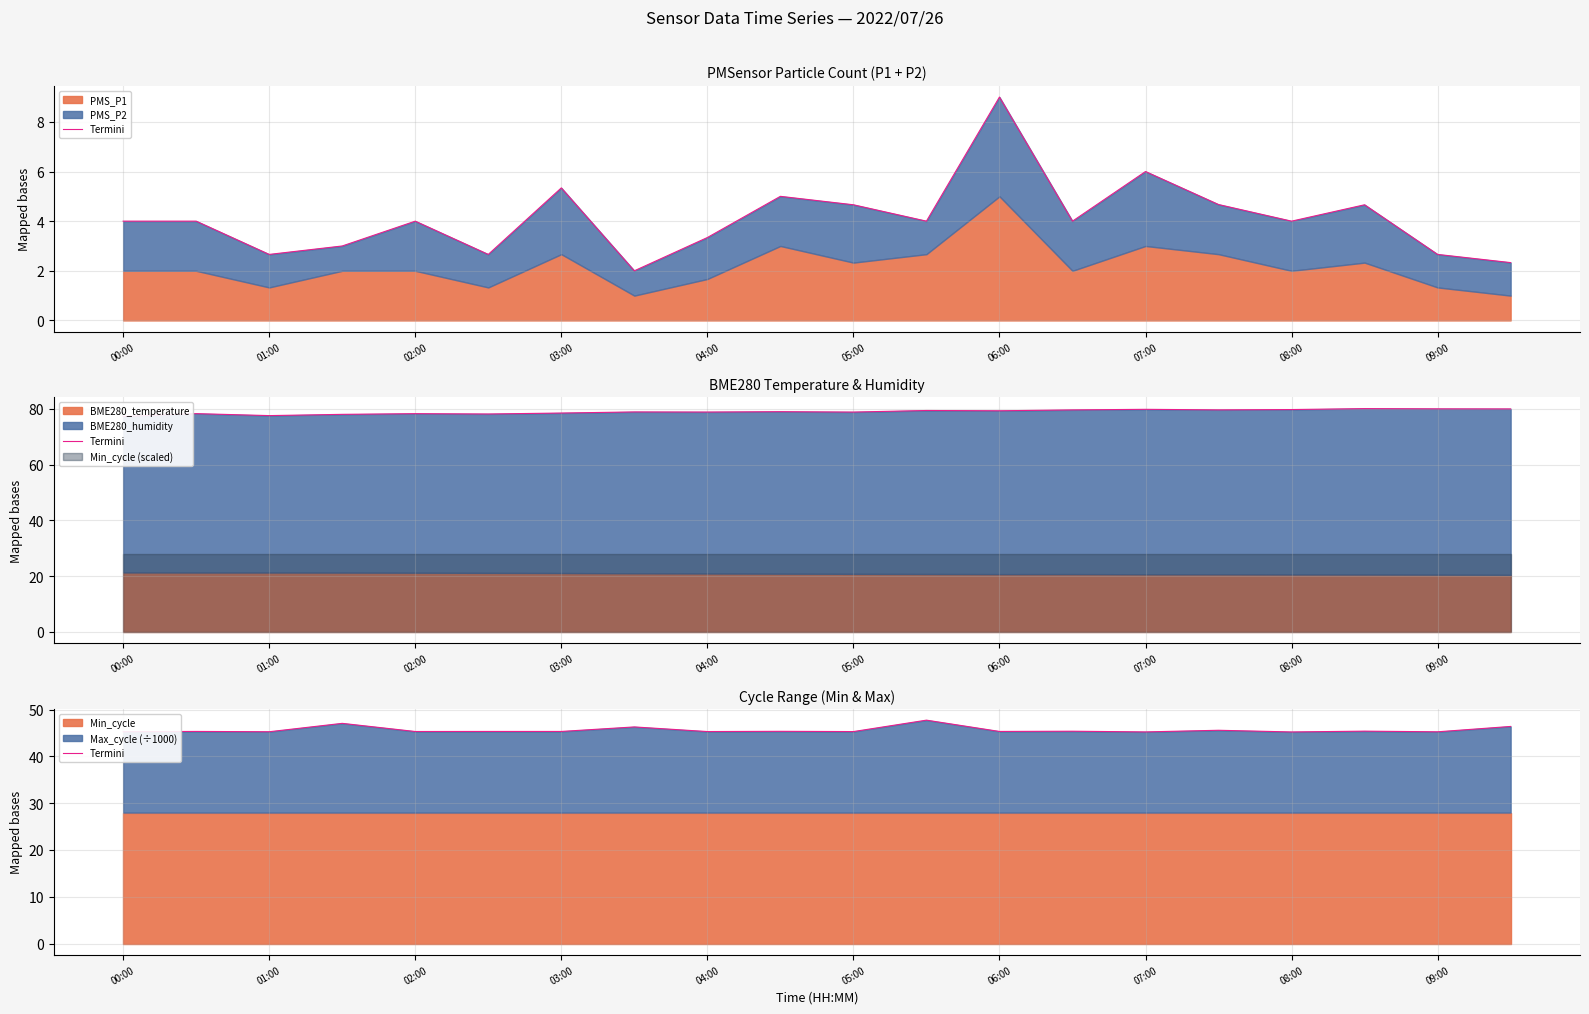

How many lines are shown in the chart?

1